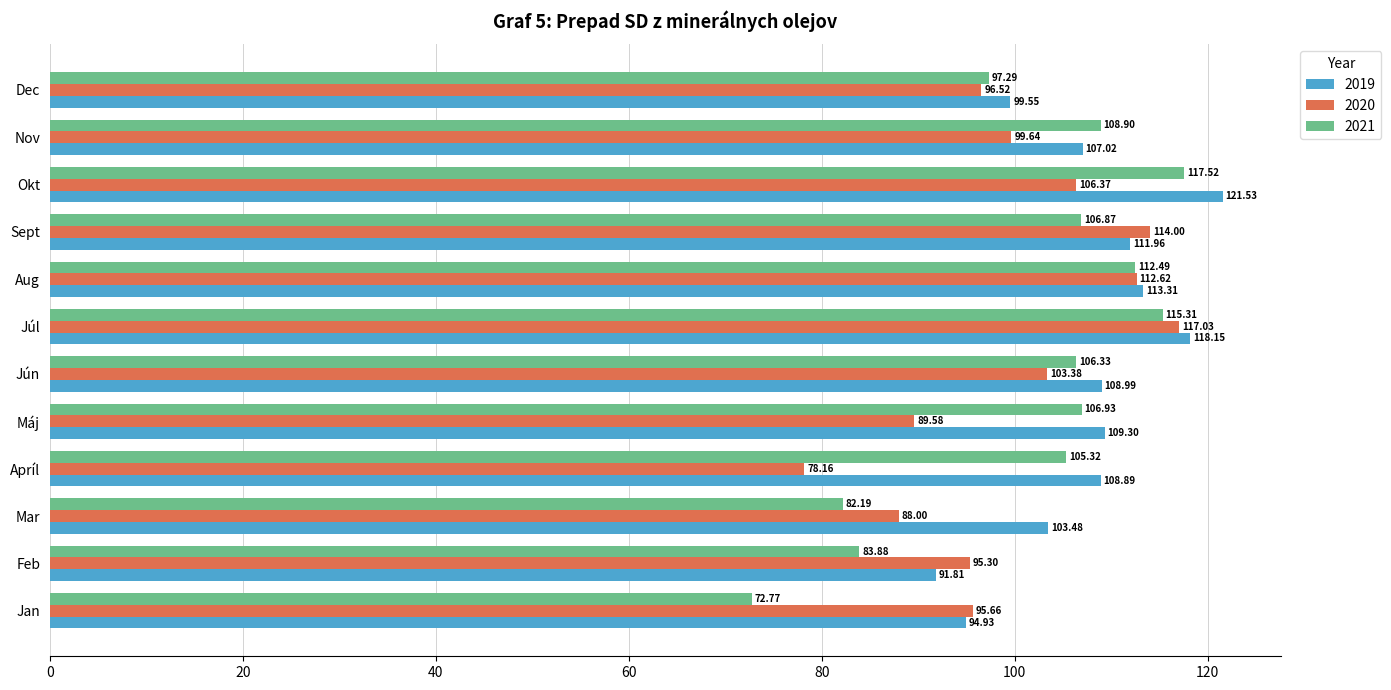

At which label is 2020 closest to 97?

Dec